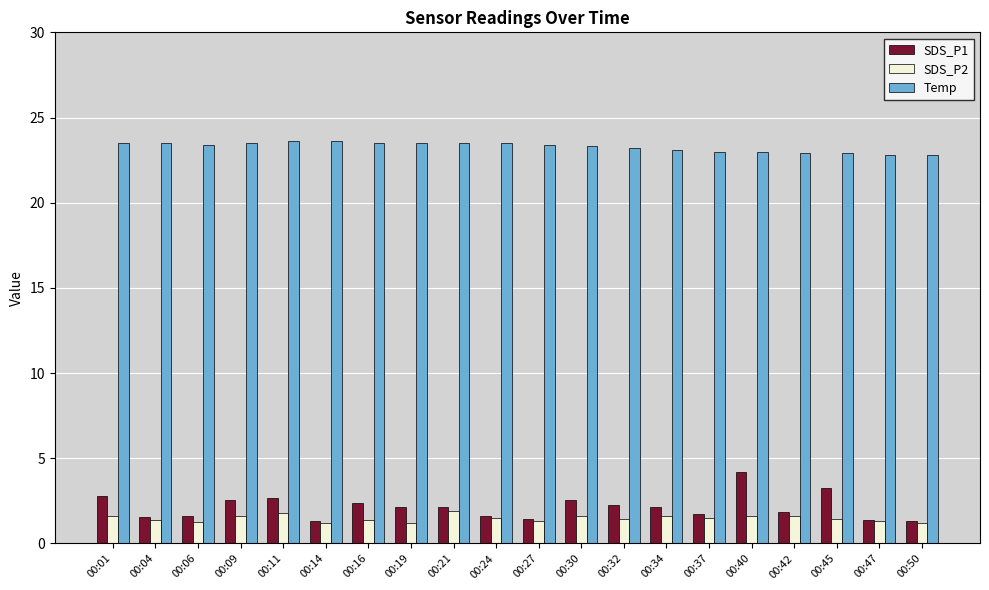

What is the average value of the SDS_P1 series?

2.1